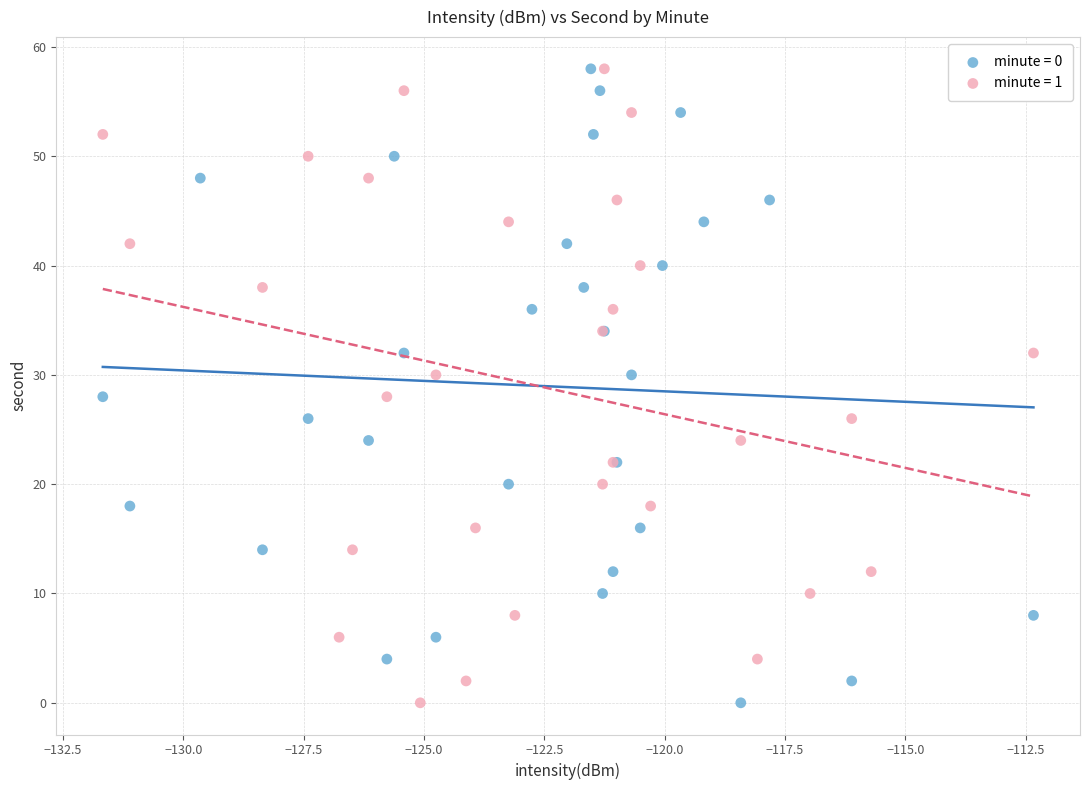

What are all the series names shown in the legend?

minute = 0, minute = 1